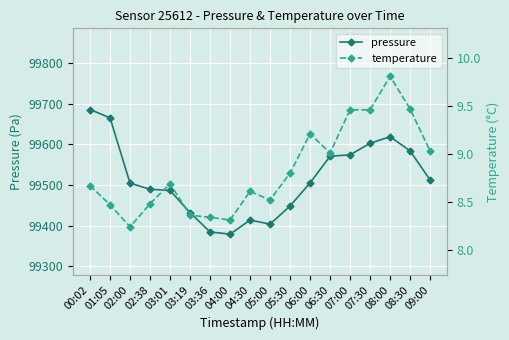

What is the spread (max minus min) of values at 08:30?

99574.9